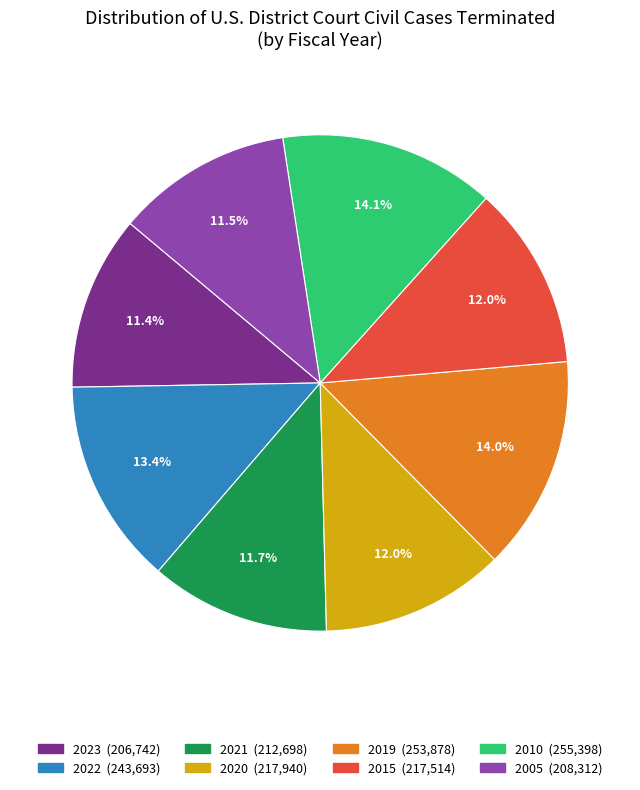

What percentage is NOT represented by 2010?

85.9%